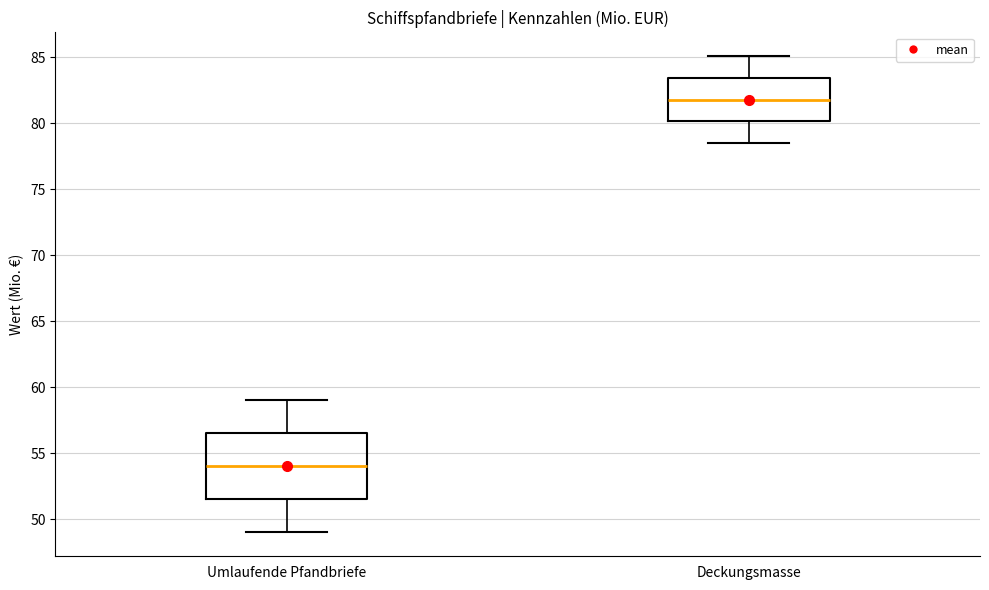

Which box's median line is the lowest?

Umlaufende Pfandbriefe